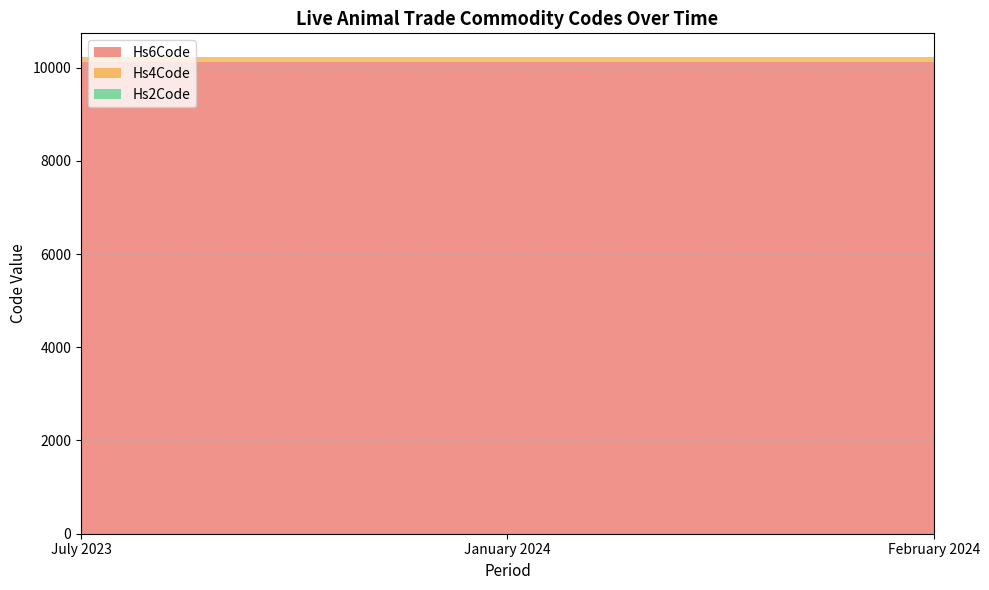

Reading left to right, transcribe all the data shown in this chart.

Hs6Code: 10121	10121	10121
Hs4Code: 101	101	101
Hs2Code: 1	1	1